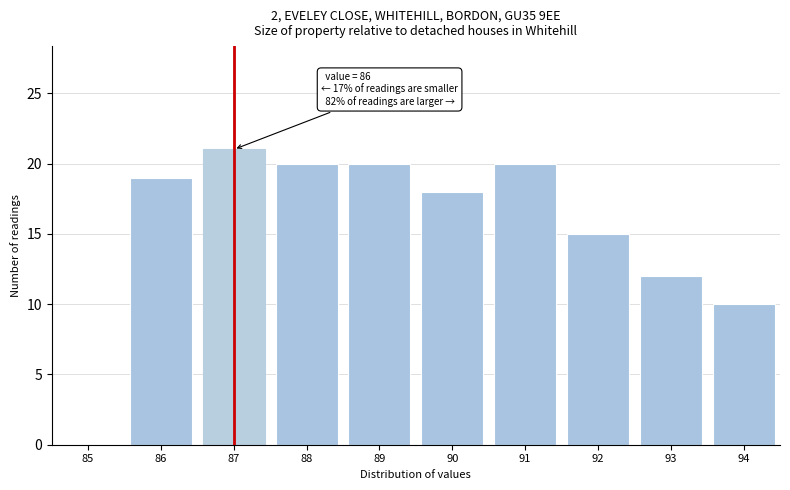

Reading left to right, what are all the values shown in this chart?

85=0	86=19	87=21	88=20	89=20	90=18	91=20	92=15	93=12	94=10